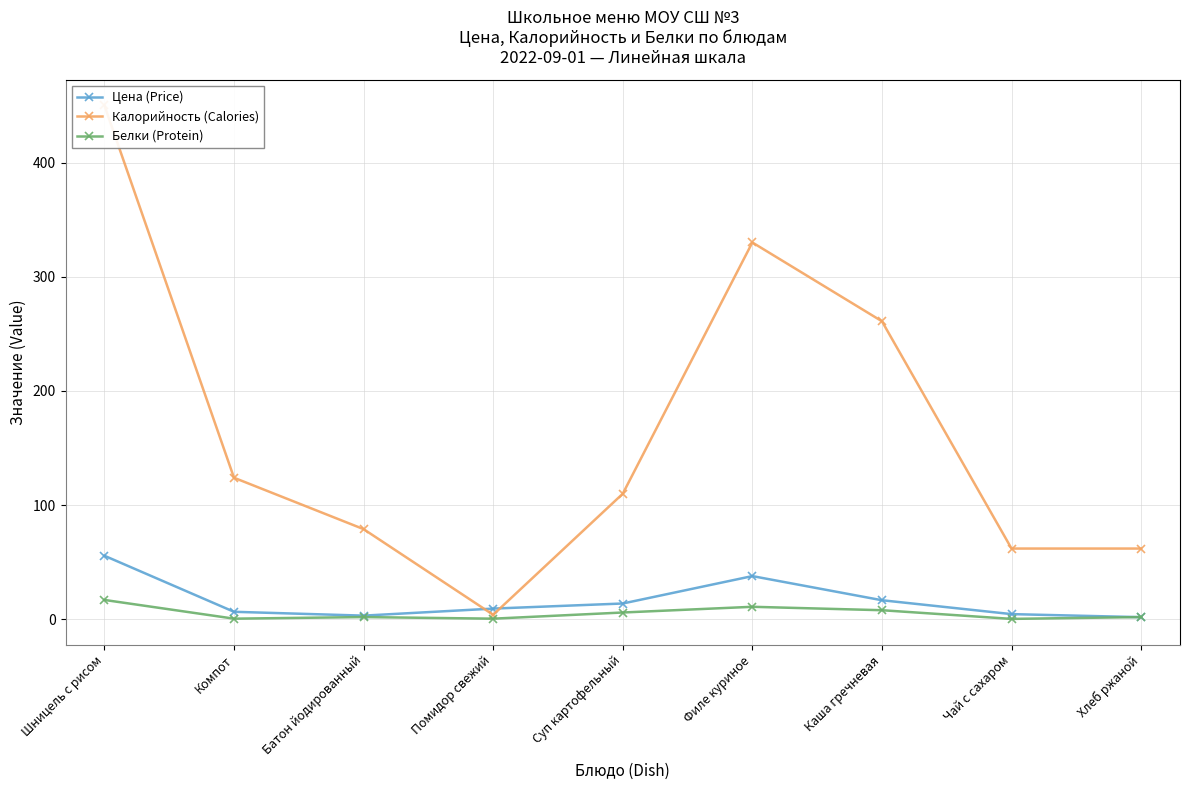

Which category has the highest value in the Белки (Protein) series?

Шницель с рисом